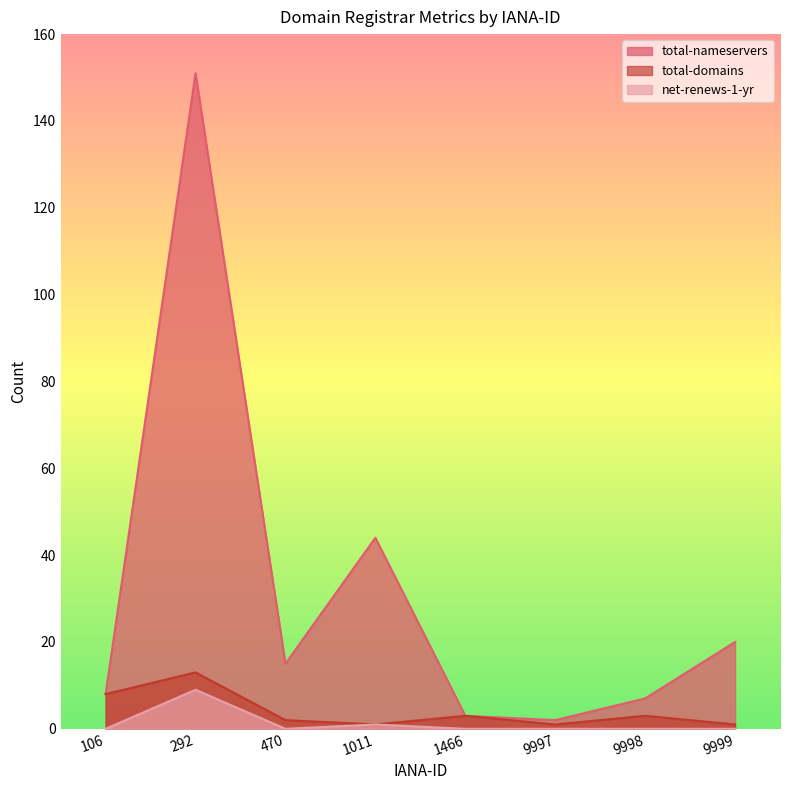

Which series changed the most between 470 and 1466?

total-nameservers